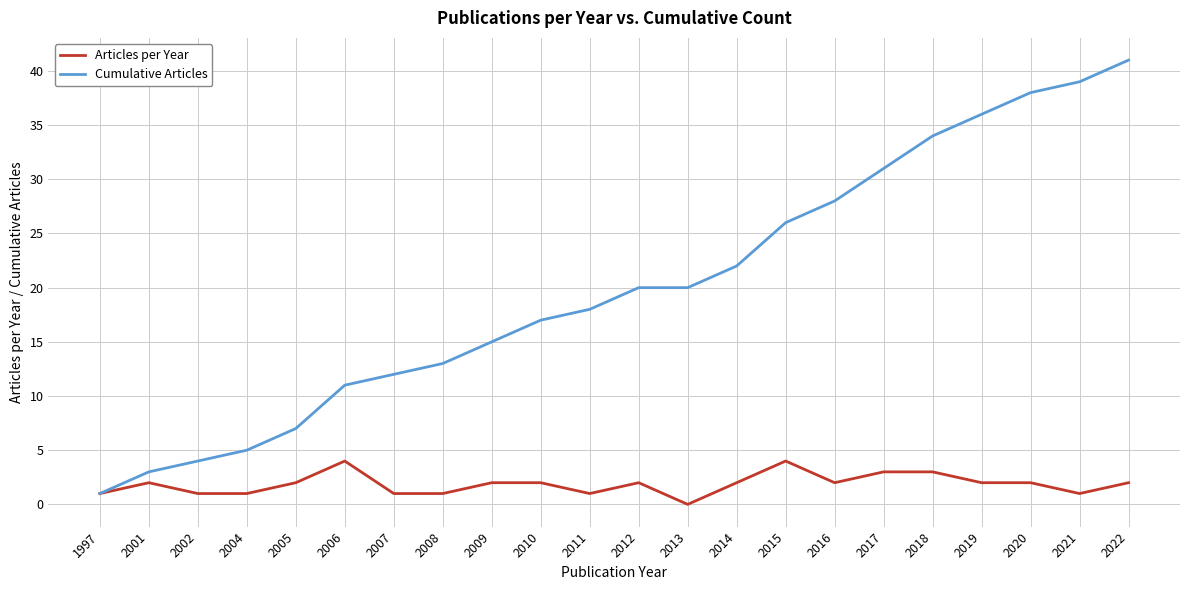

Which series has the largest total across all categories?

Cumulative Articles